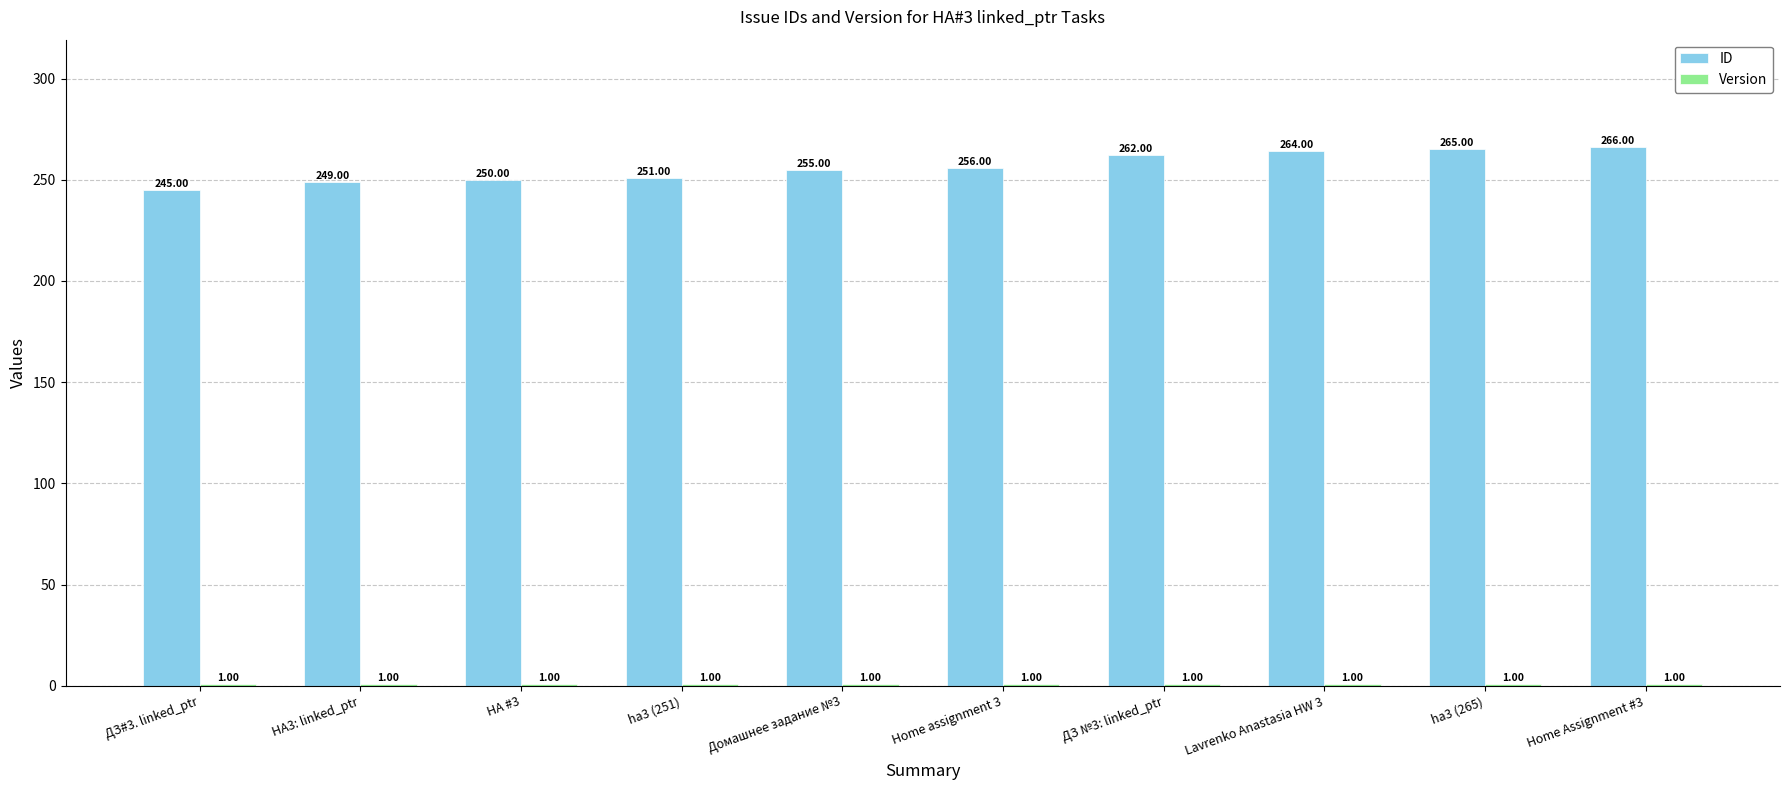

At which category is the sum across all series the highest?

Home Assignment #3